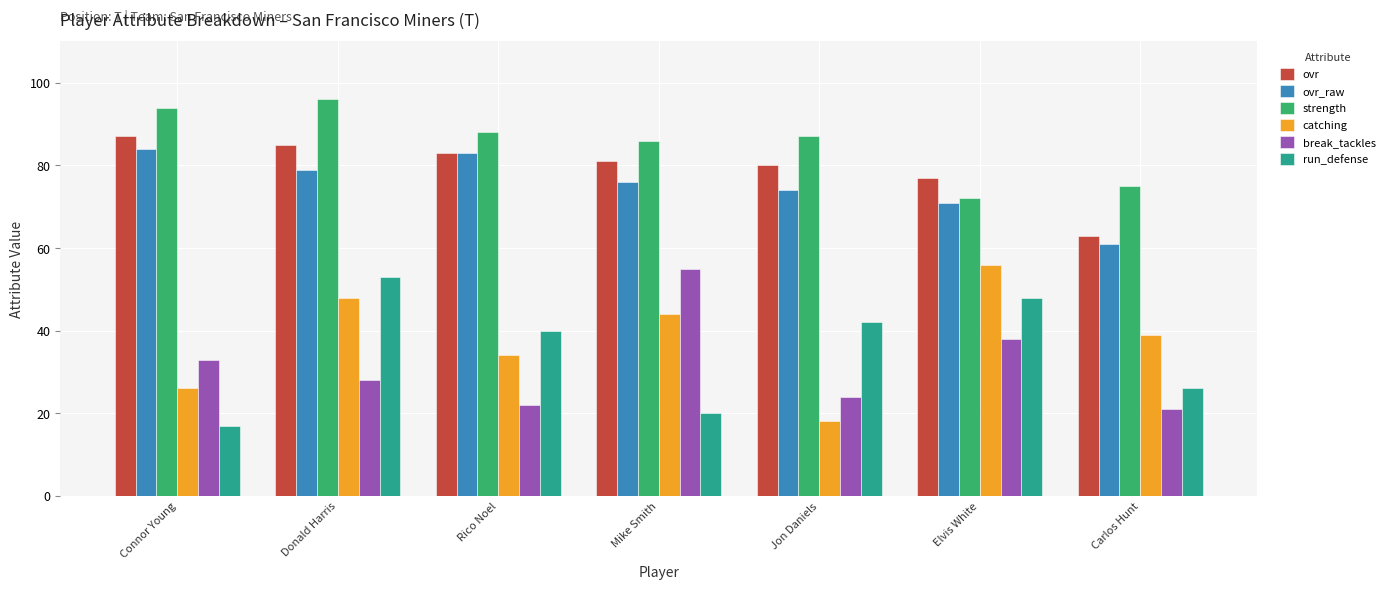

What is the label of the 6th bar from the left?

Elvis White